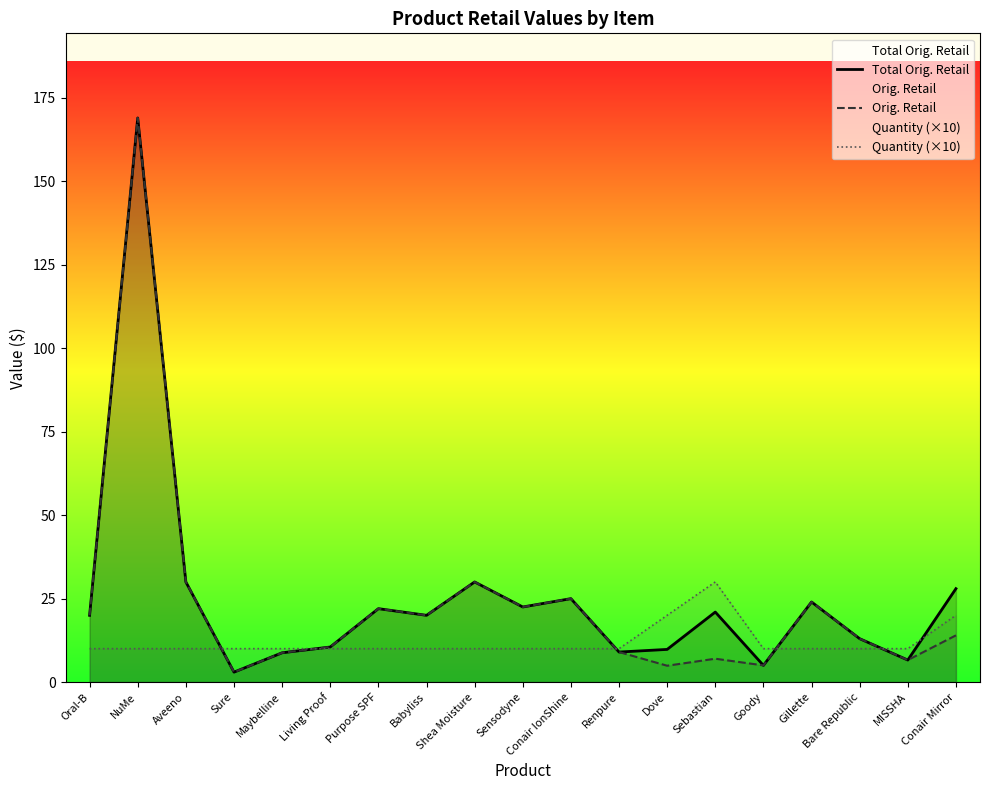

In Quantity (×10), how many points are higher than both neighbors (excluding endpoints)?

1